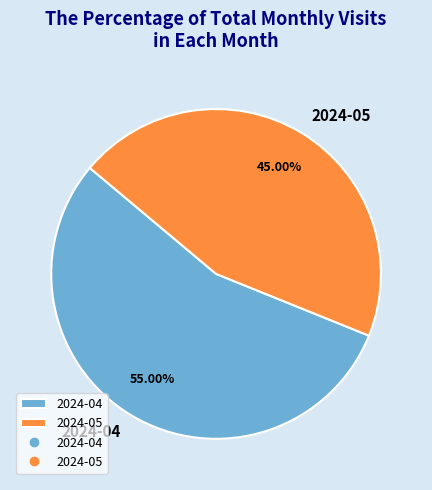

Rank the categories by value from highest to lowest.

2024-04, 2024-05